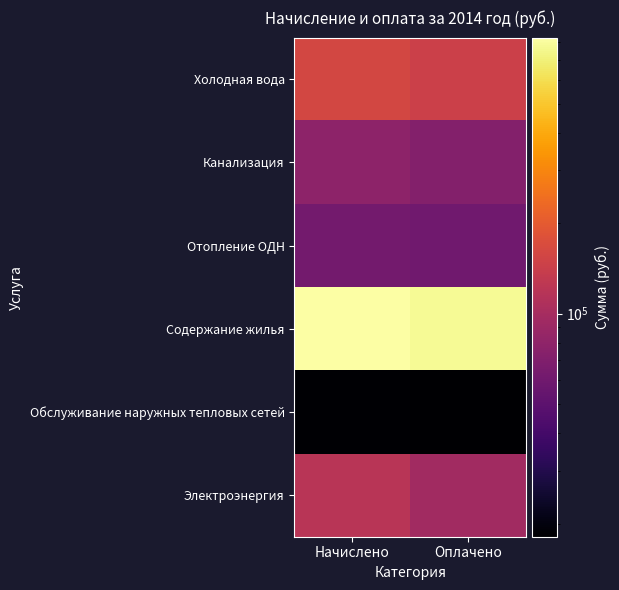

What is the difference between the highest and lowest values at Оплачено?

754509.9